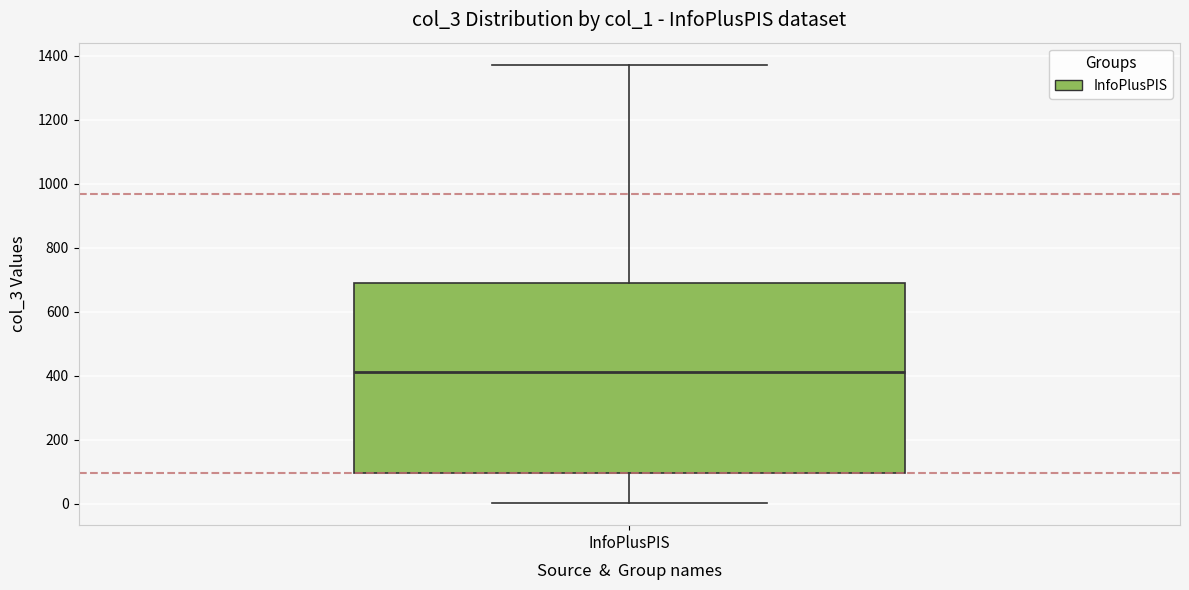

Read this box plot against the y-axis: the position of the median line, the range covered by the box, and the ends of both whiskers. The values are not printed on the chart, so give them approximately, as read against the axis.

median 420, box 100 to 680, whiskers 0 to 1380